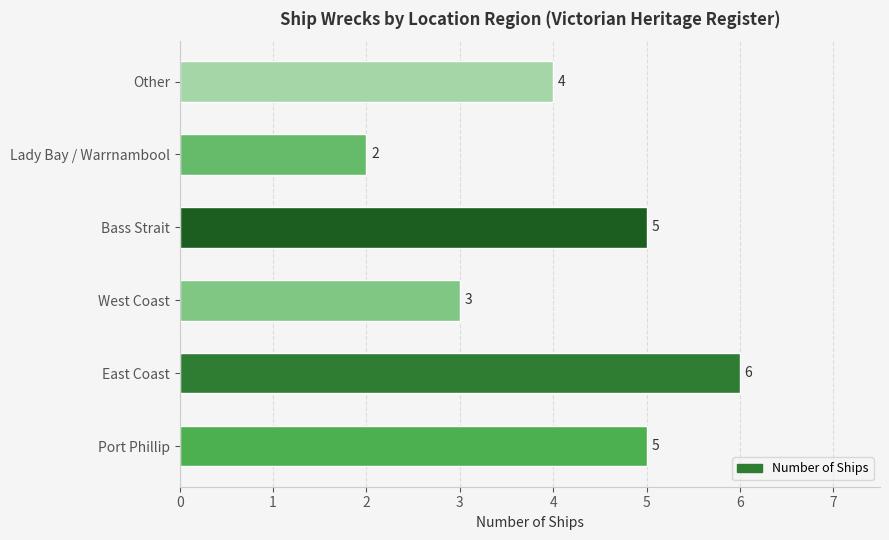

How many bars are there in total?

6